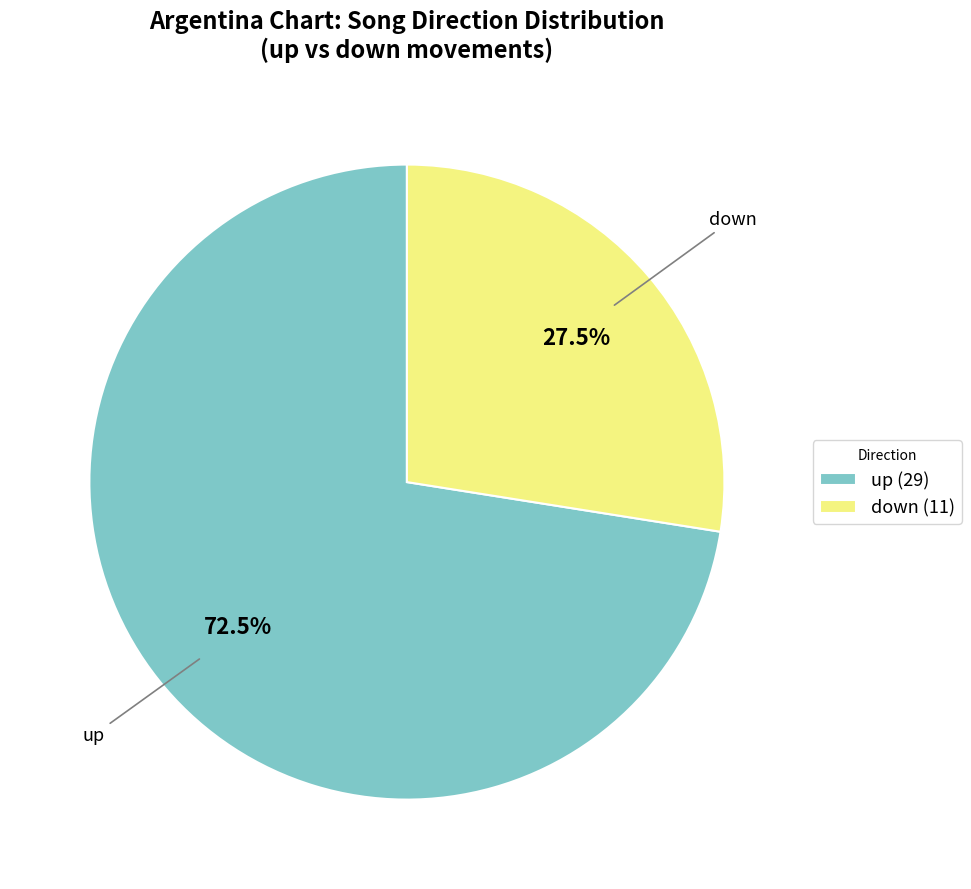

Count the number of slices in the pie.

2